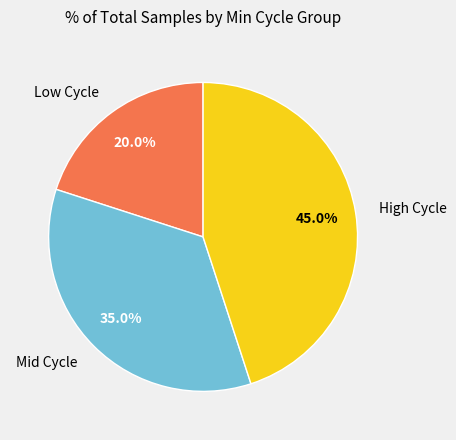

What percentage do High Cycle and Low Cycle together represent?

65.0%